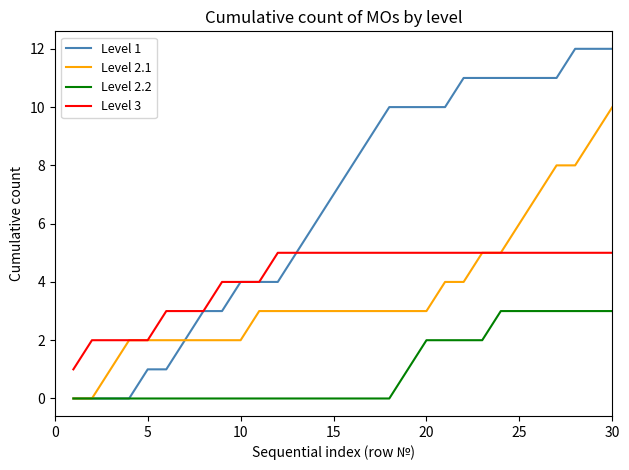

How many lines are shown in the chart?

4